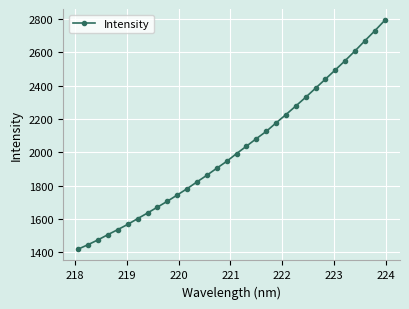

What is the value of the 20th point from the left?

2125.2